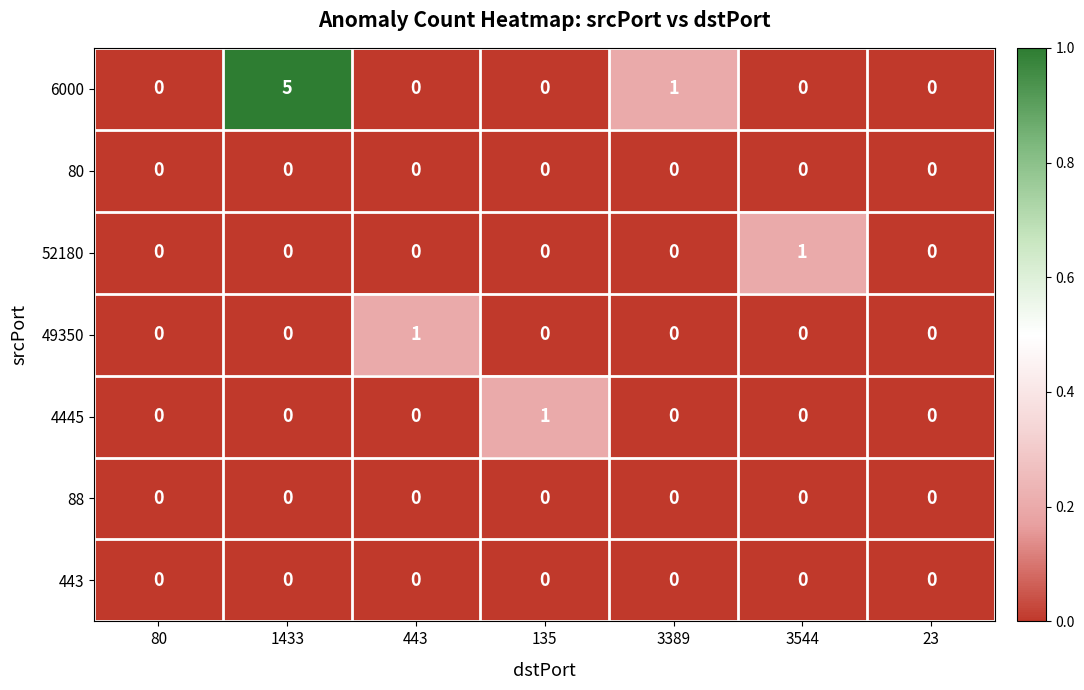

True or false: 4445 has a value of 0 at 1433.

True